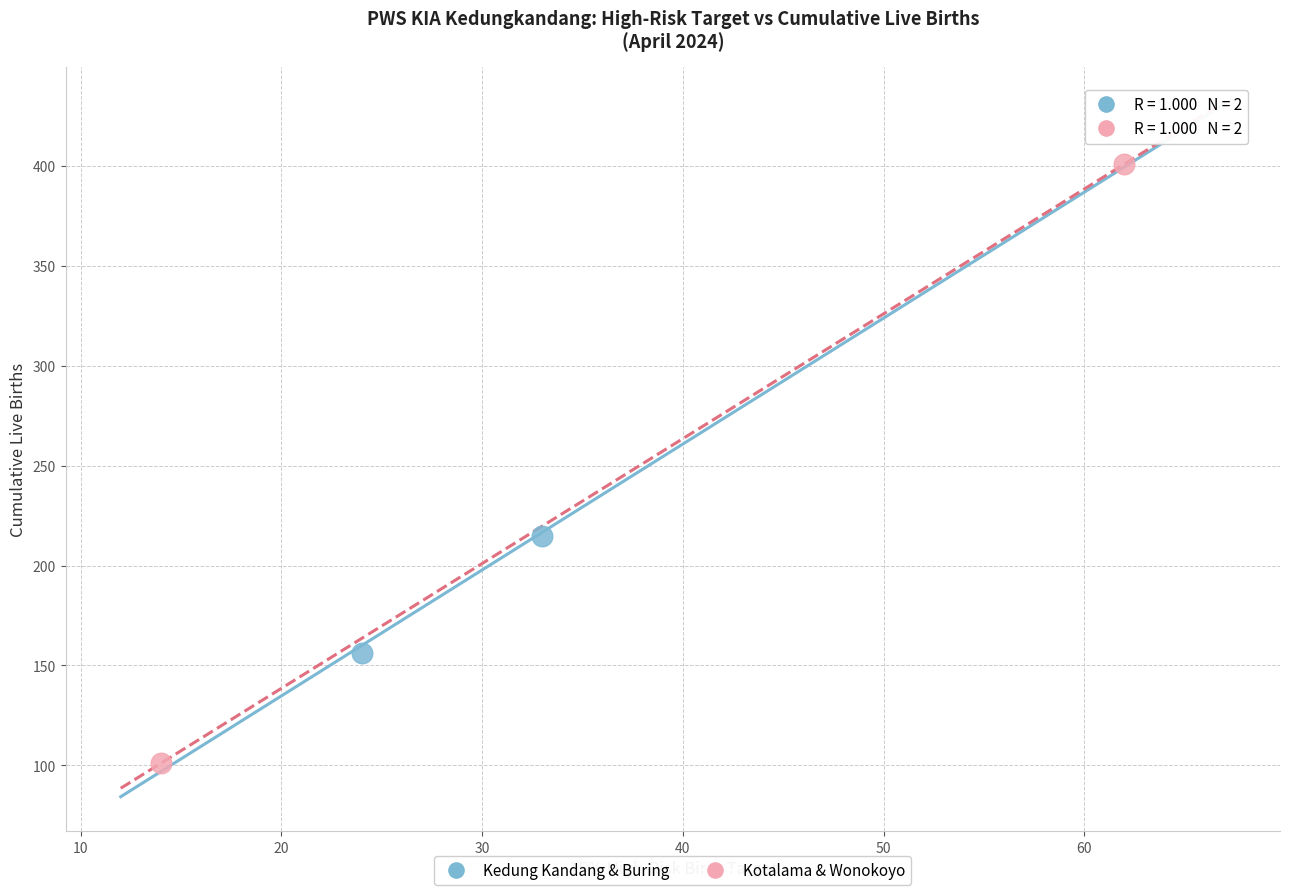

Which series reaches the minimum Y coordinate?

Kotalama & Wonokoyo